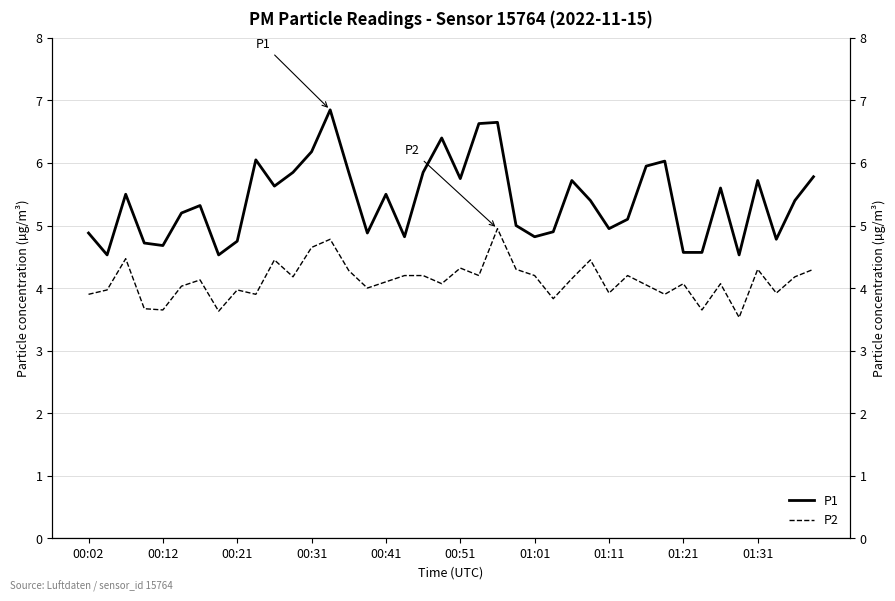

The P1 series shows 10.4 at 18. True or false?

False